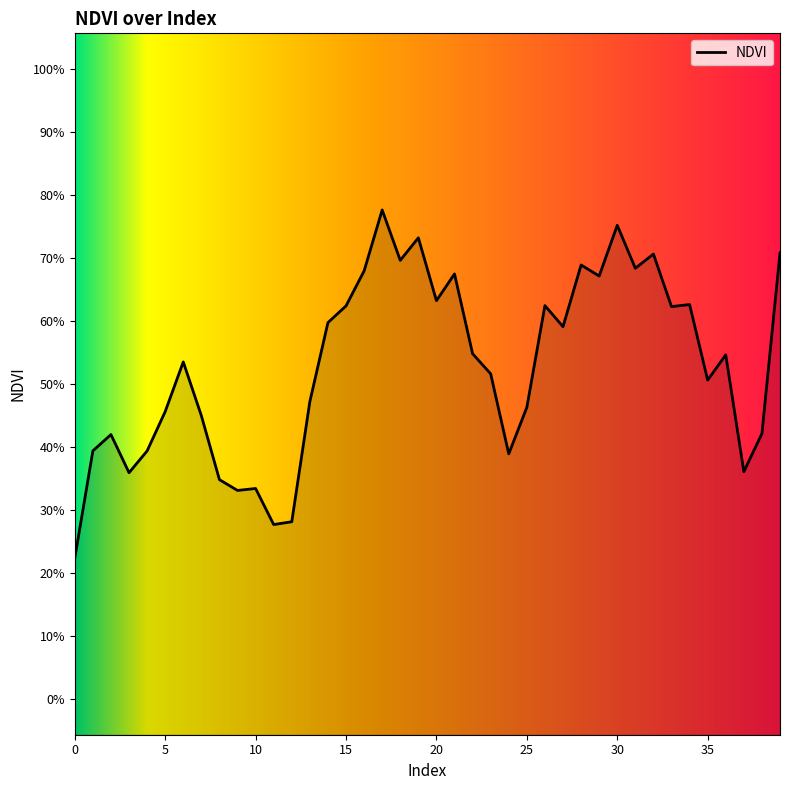

Does the chart display data point markers on the line(s)?

No